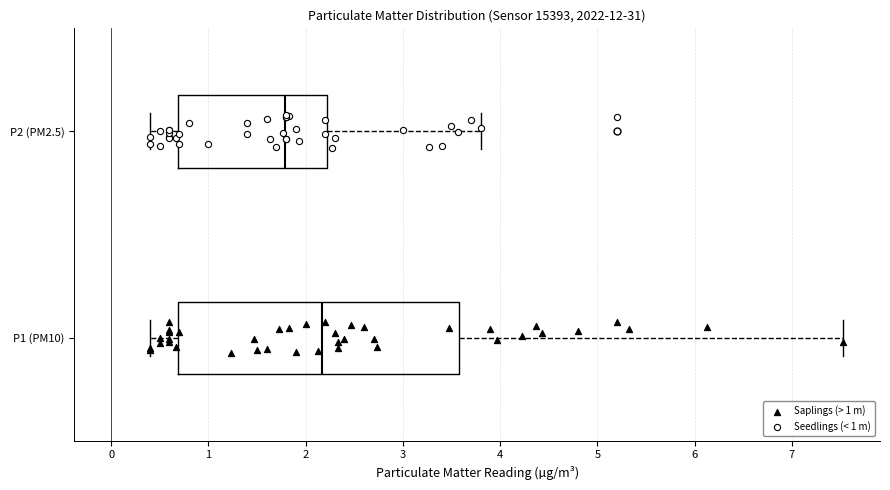

Which box has the furthest to the left median line?

P2 (PM2.5)